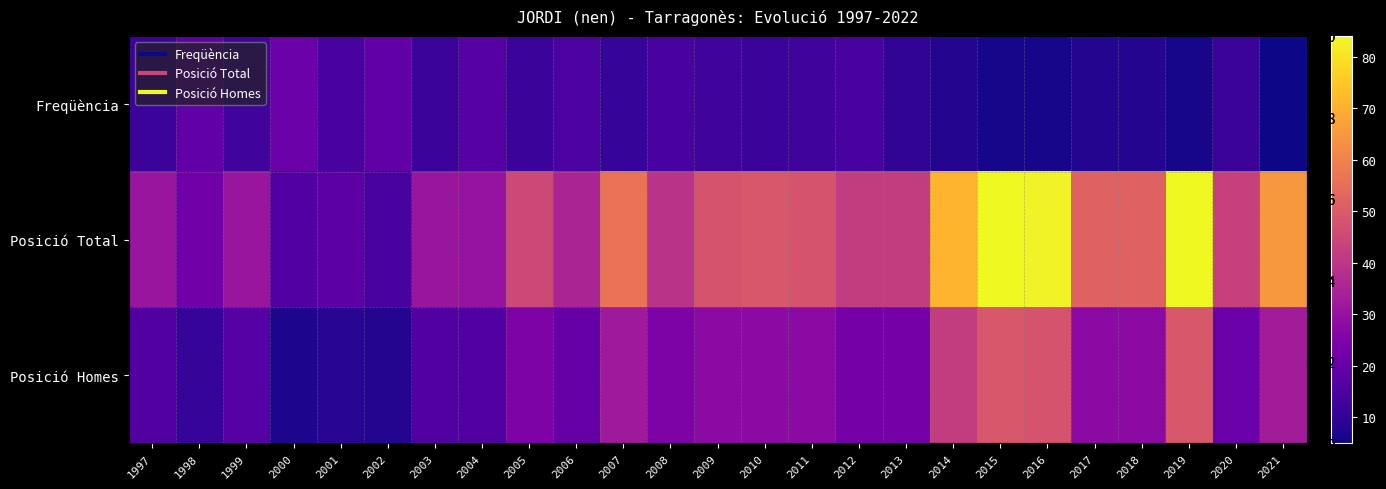

Is it true that Freqüència equals 15 at 2006?

True